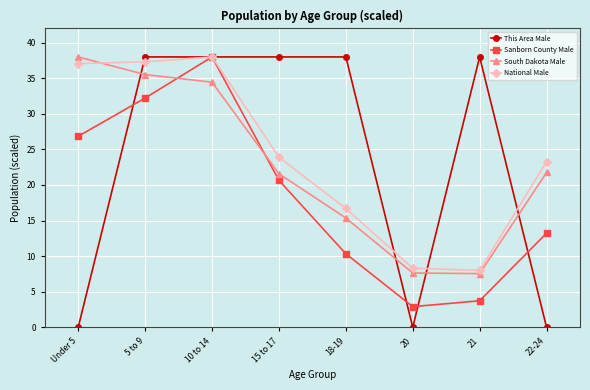

True or false: Sanborn County Male has a value of 26.8 at Under 5.

True